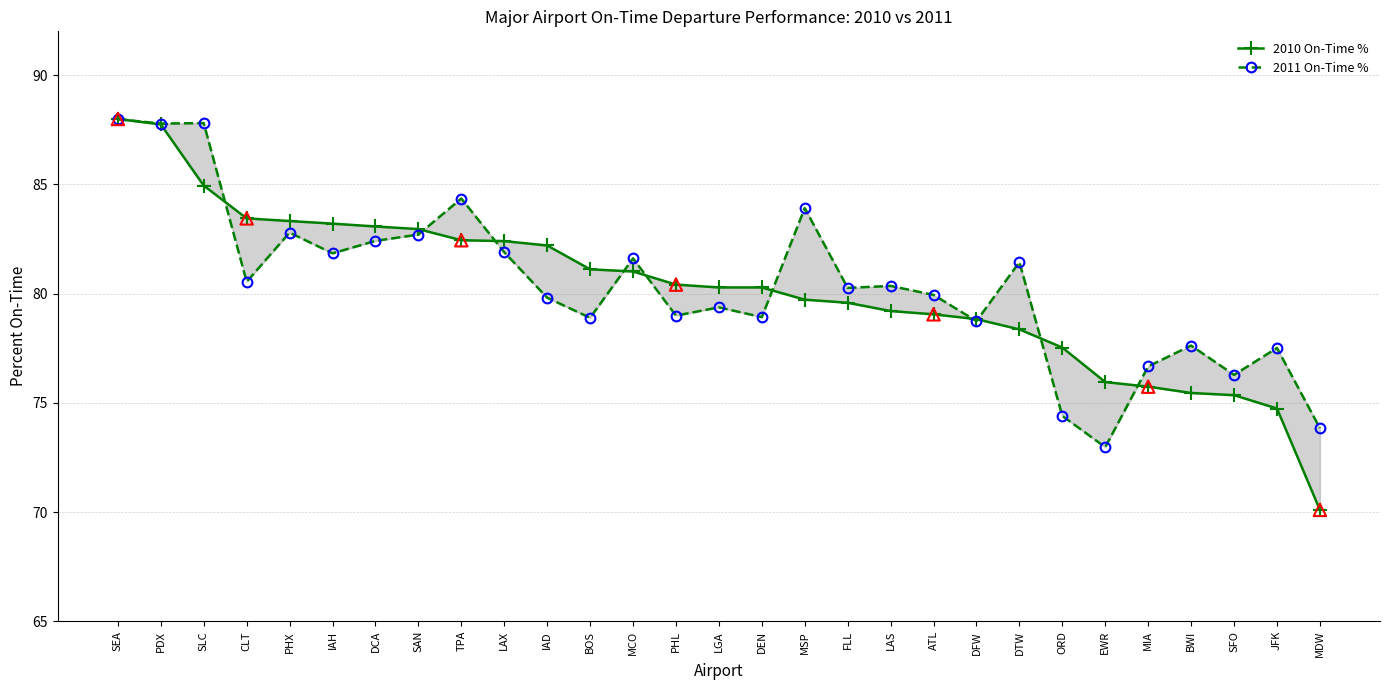

Which series reaches the minimum Y coordinate?

2010 On-Time %